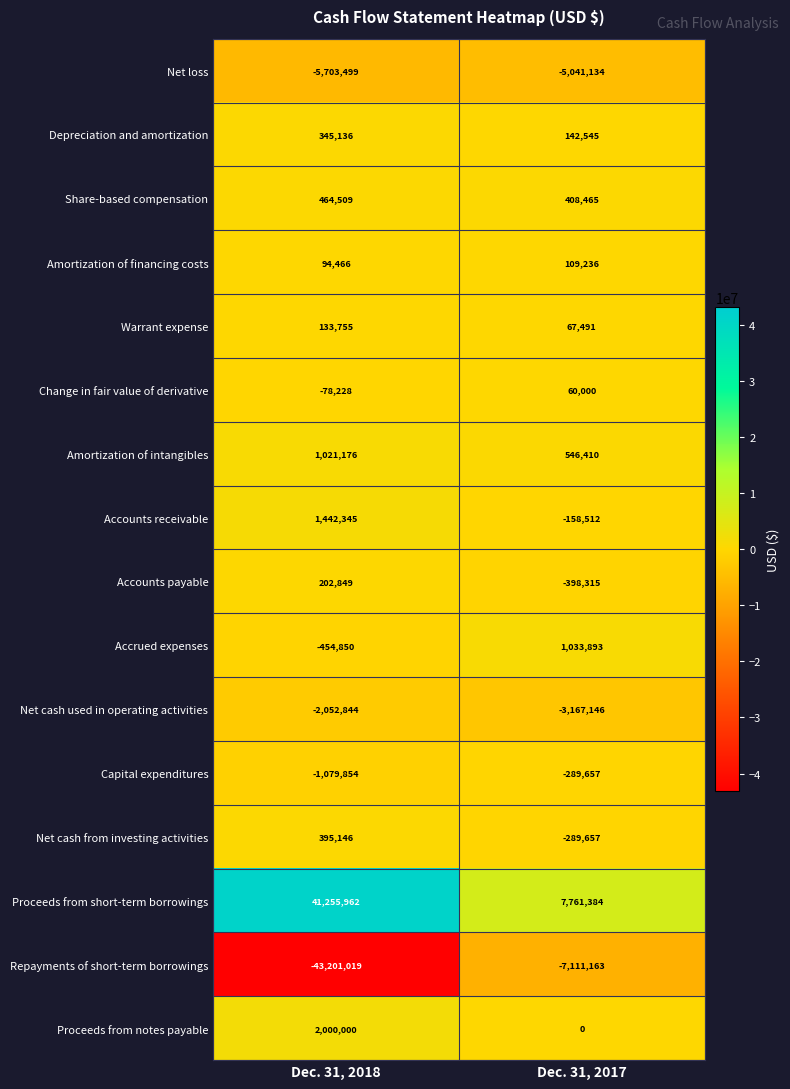

Between Dec. 31, 2018 and Dec. 31, 2017, which series saw the biggest shift?

Repayments of short-term borrowings